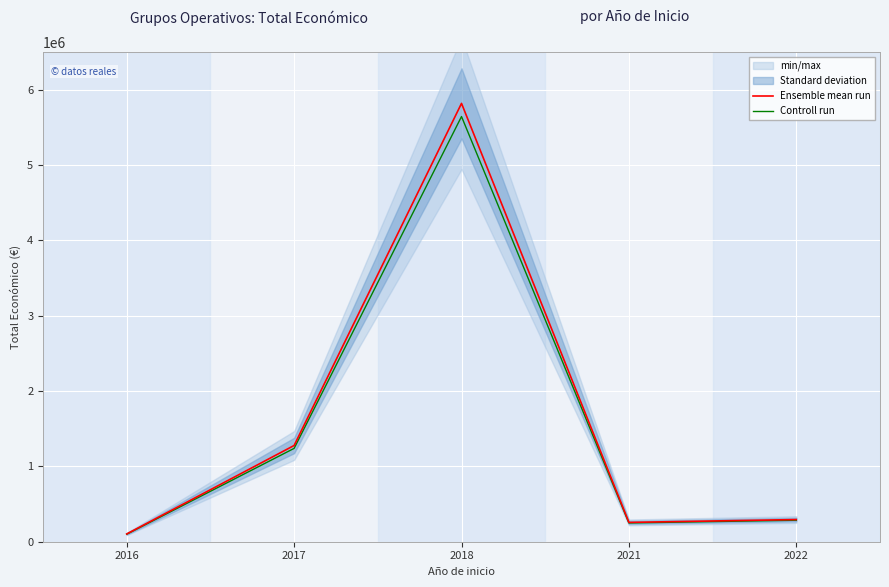

What is the average value of the Controll run series?

1503777.0